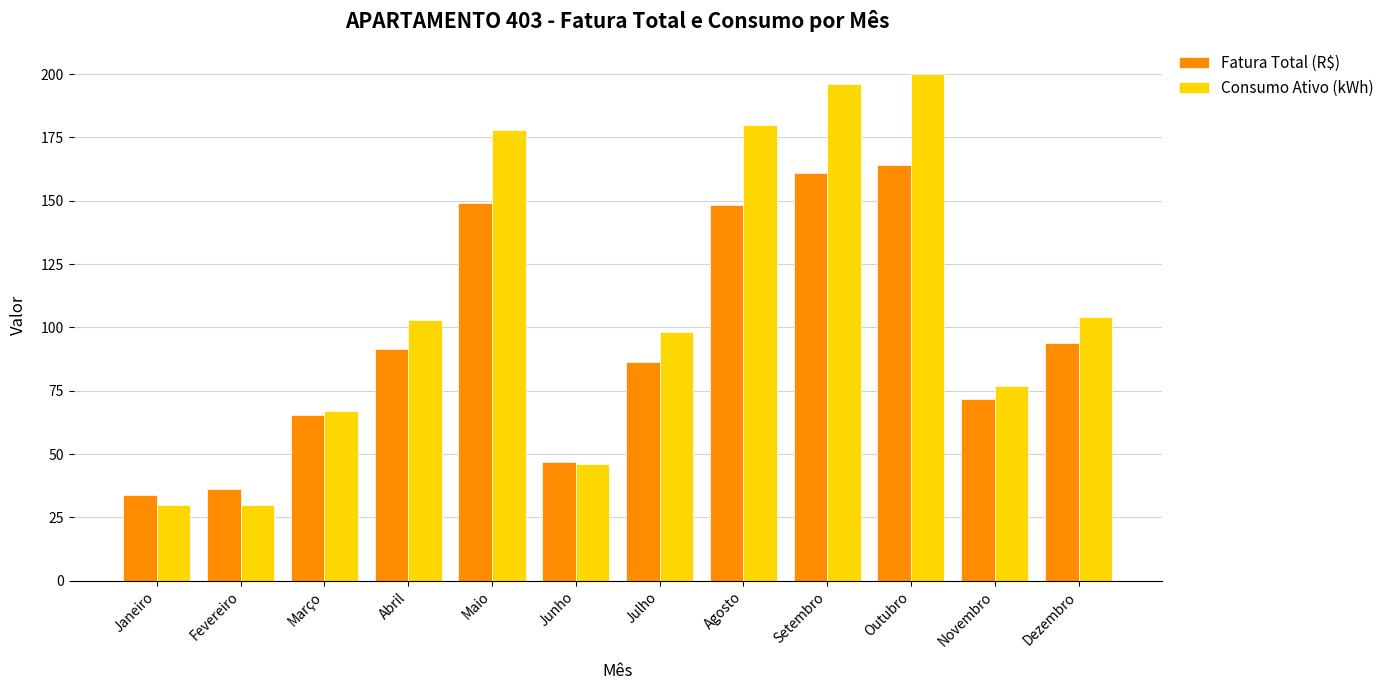

What is the difference between the maximum and minimum values in the Consumo Ativo (kWh) series?

170.0